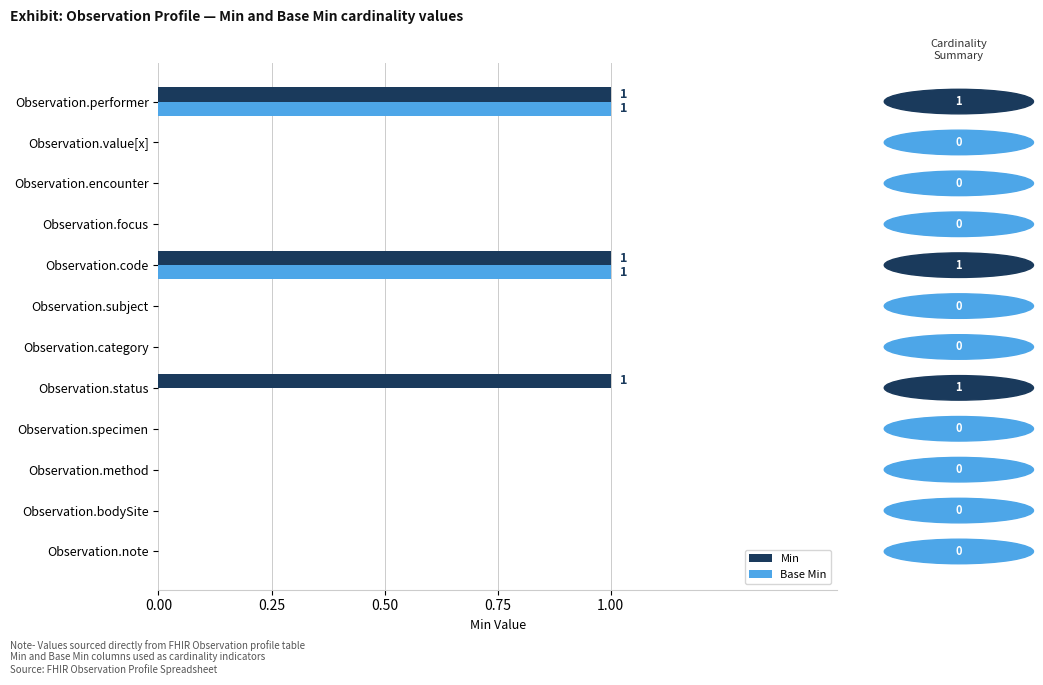

The value of Base Min at Observation.category is 0. True or false?

True